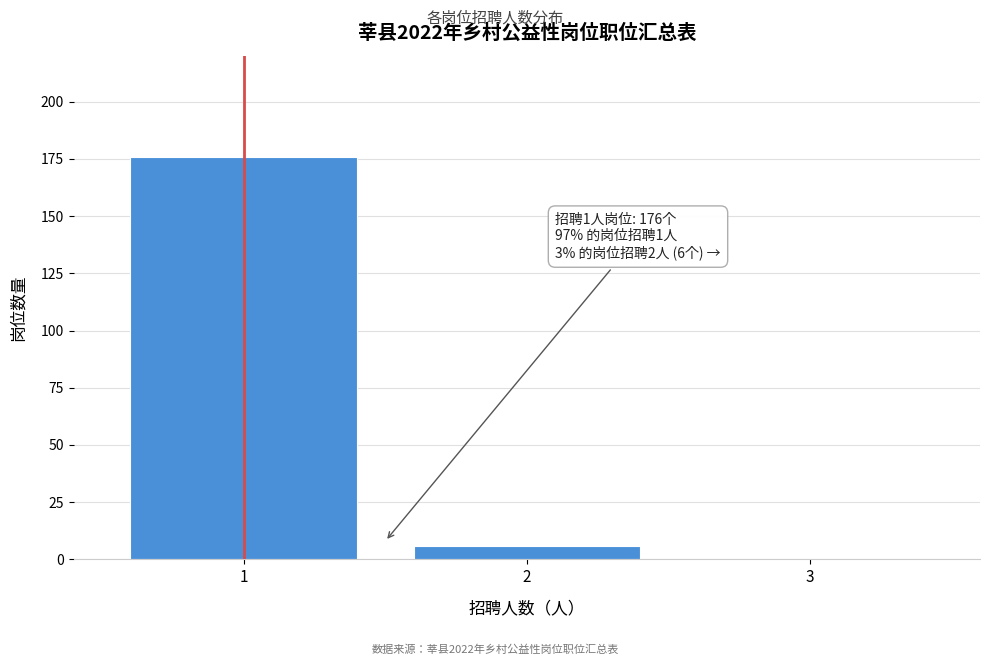

Which range on the x-axis has the tallest bar?

0.5 to 1.5